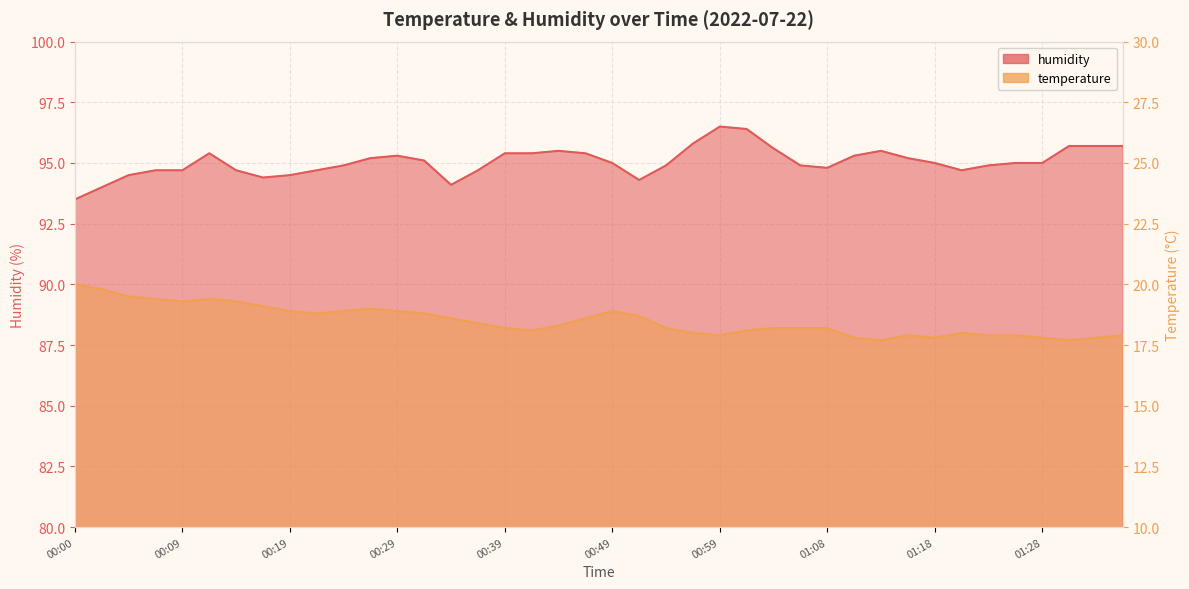

At 00:00, list the series in order from largest to smallest.

humidity, temperature